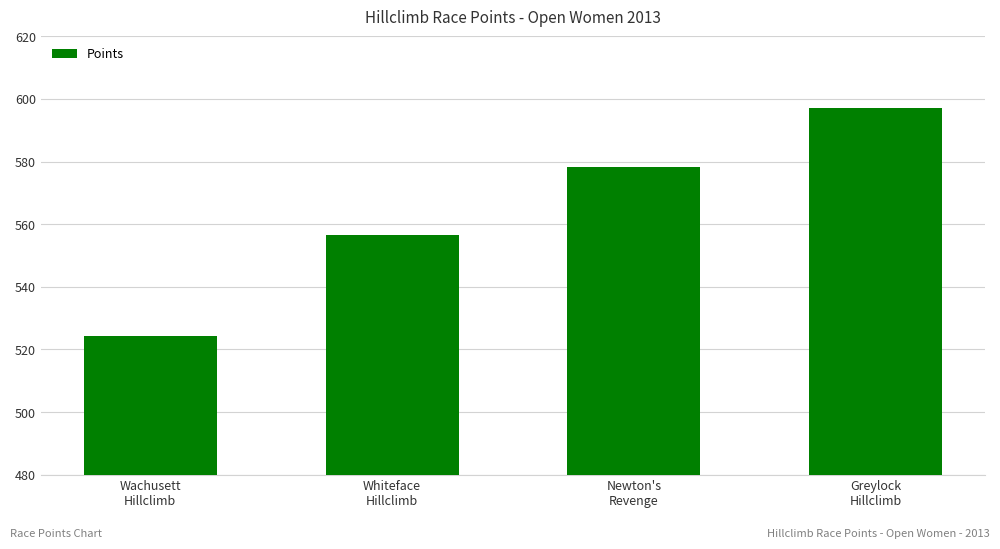

True or false: the data shows 524.3 at Wachusett
Hillclimb.

True